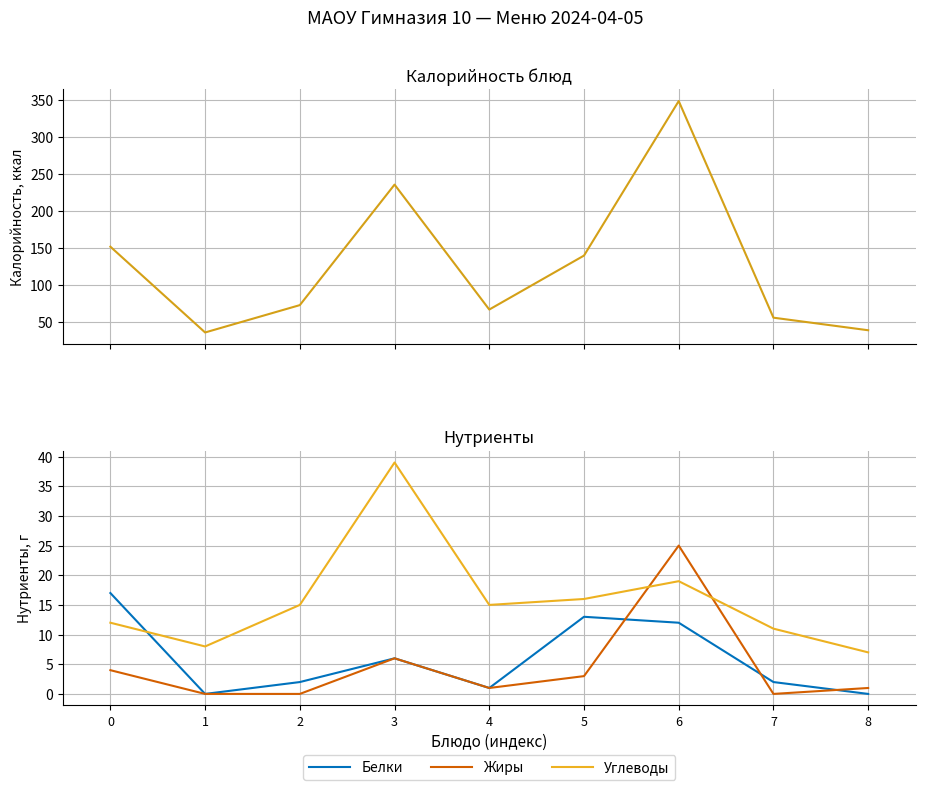

Is it true that Белки equals 6 at 8?

False